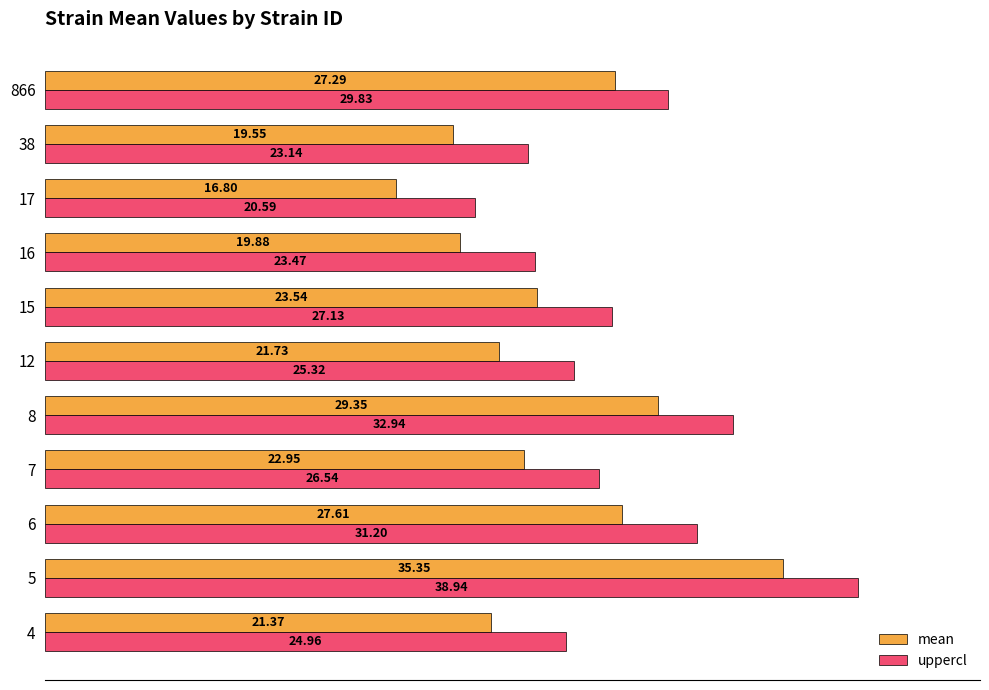

What is the spread (max minus min) of values at 15?

3.6